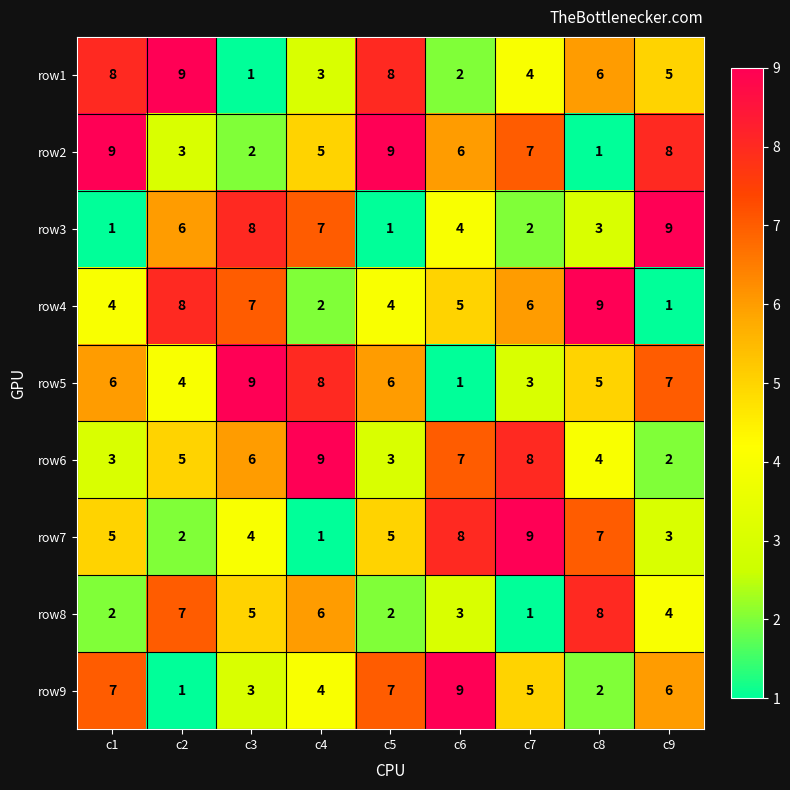

What is the spread (max minus min) of values at c9?

8